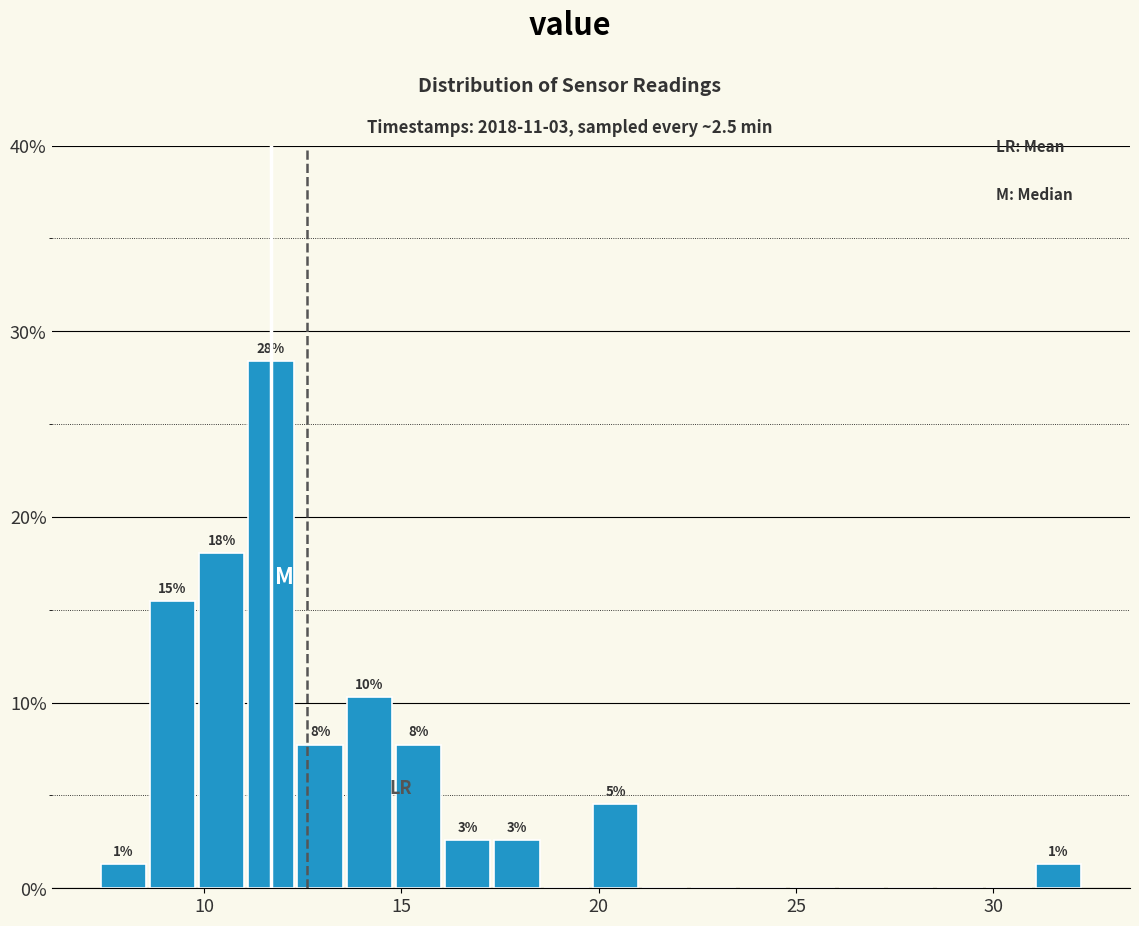

Around what value on the x-axis is the tallest bar? Give the approximate position of its centre, as read against the axis.

11.5